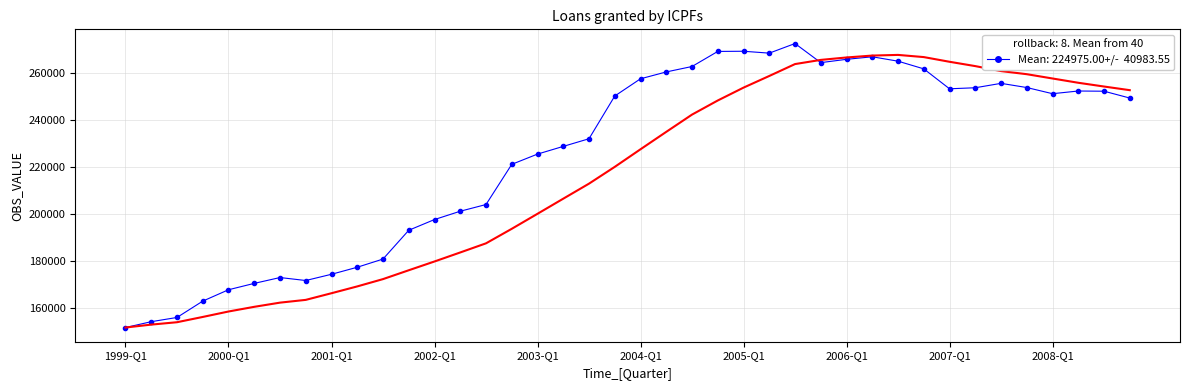

How many interior local valleys (lower than both neighbors) does the data have?

5